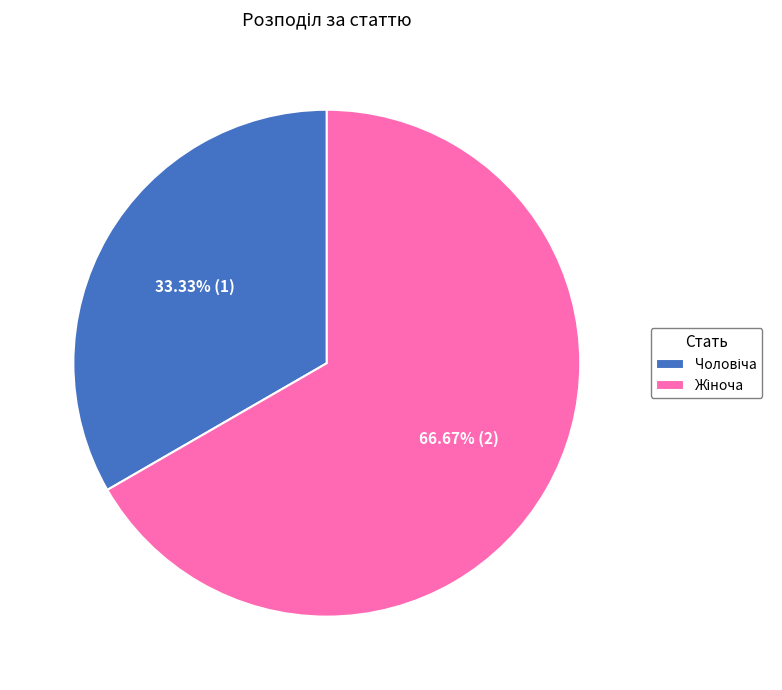

Is there any slice that represents more than half of the pie?

Yes